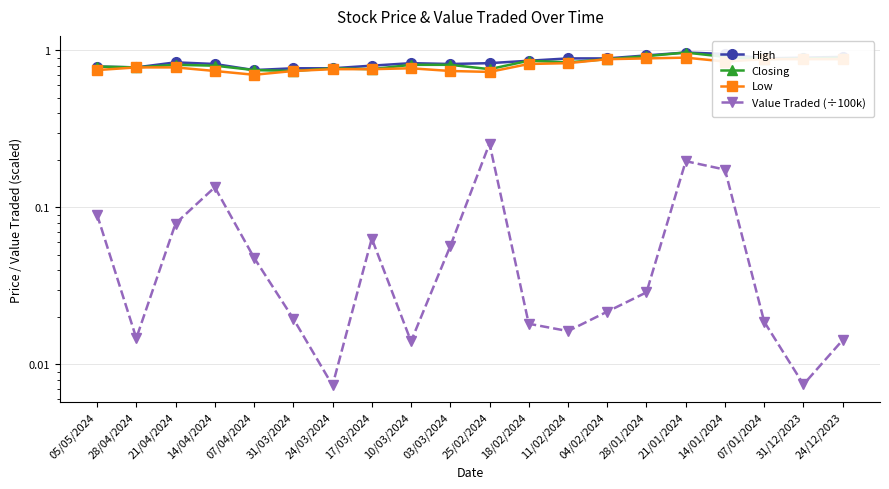

True or false: Low and Closing intersect in this chart.

False